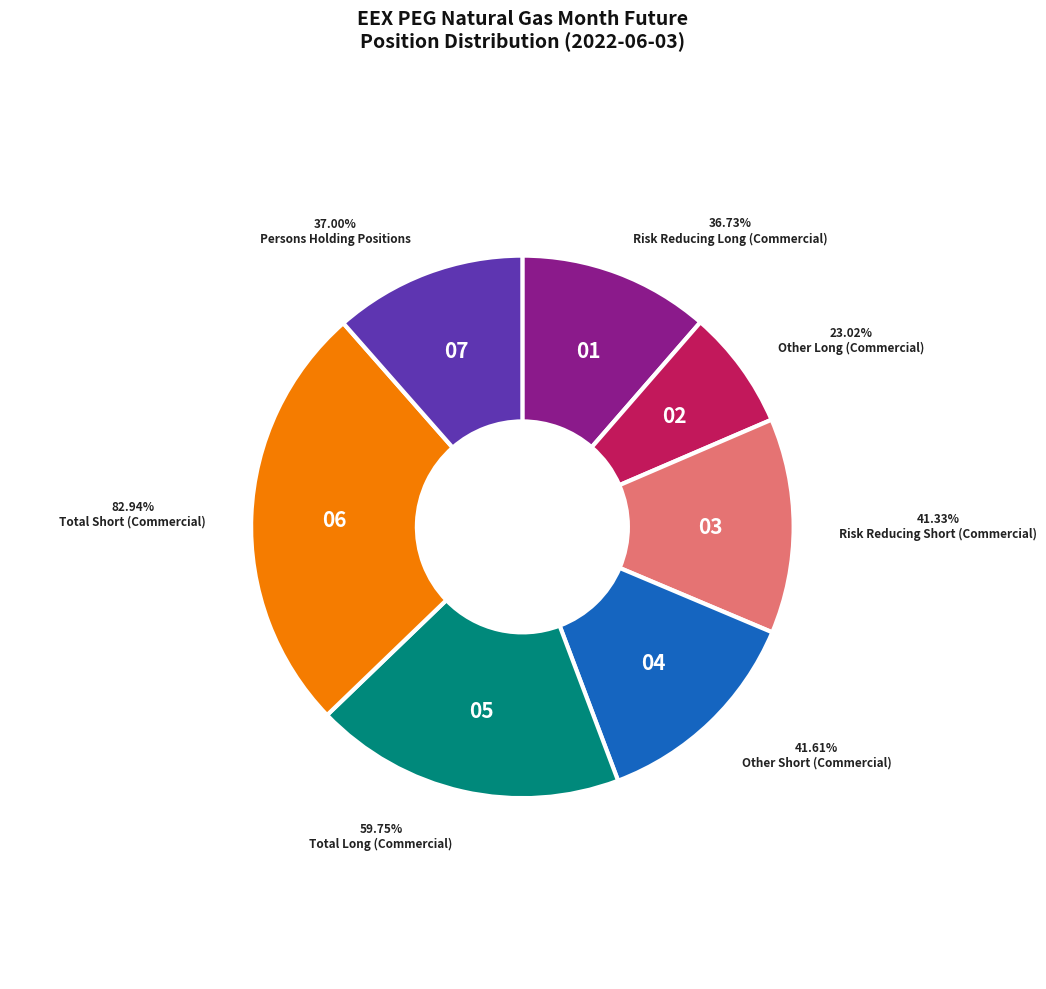

Combined, what portion of the pie is Other Short
(Commercial) and Risk Reducing Short
(Commercial)?

25.7%